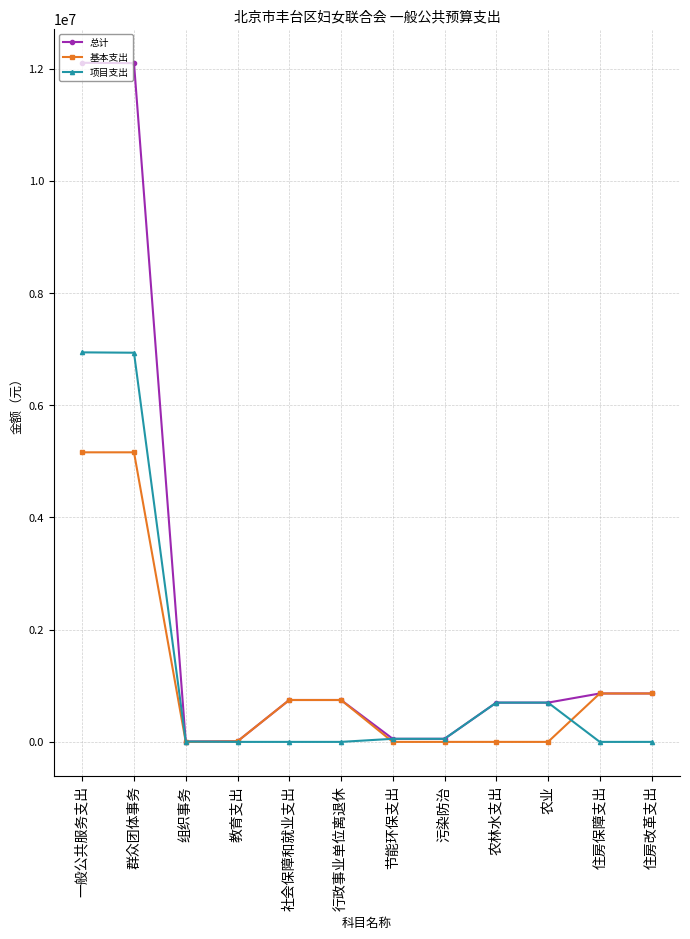

What value does the 基本支出 series have at 群众团体事务?

5161690